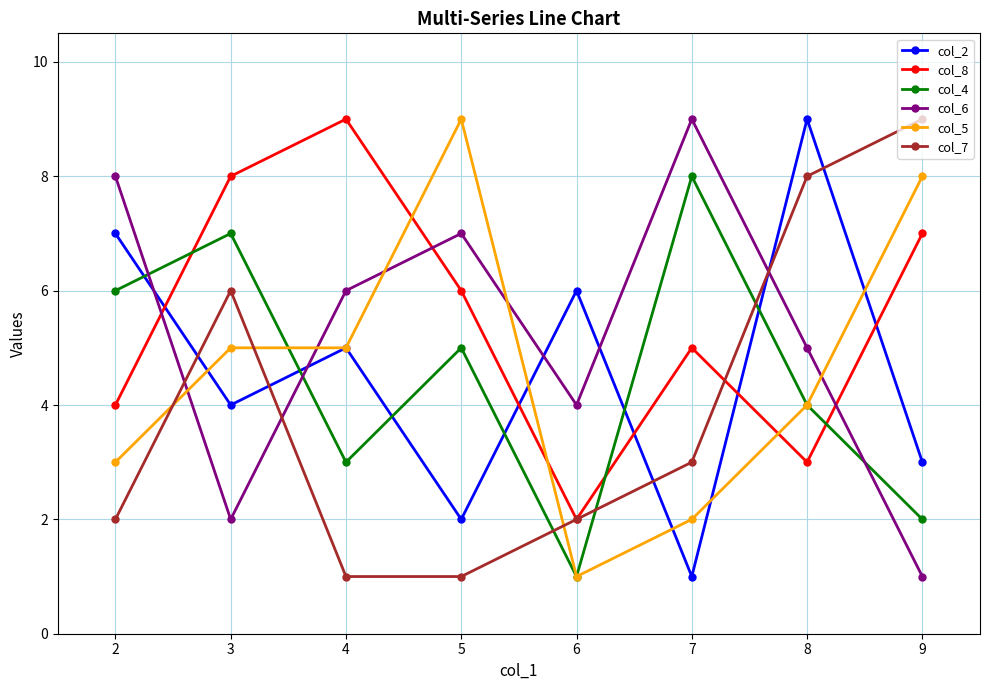

List the labels in order of col_6 value, largest first.

7, 2, 5, 4, 8, 6, 3, 9